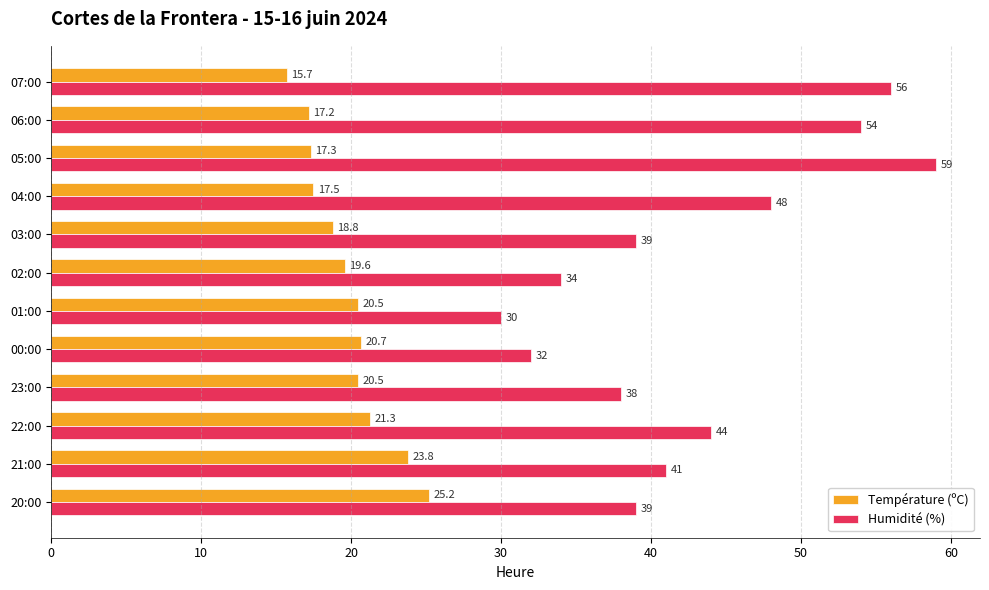

Rank the series by their maximum value, from lowest to highest.

Température (ºC), Humidité (%)